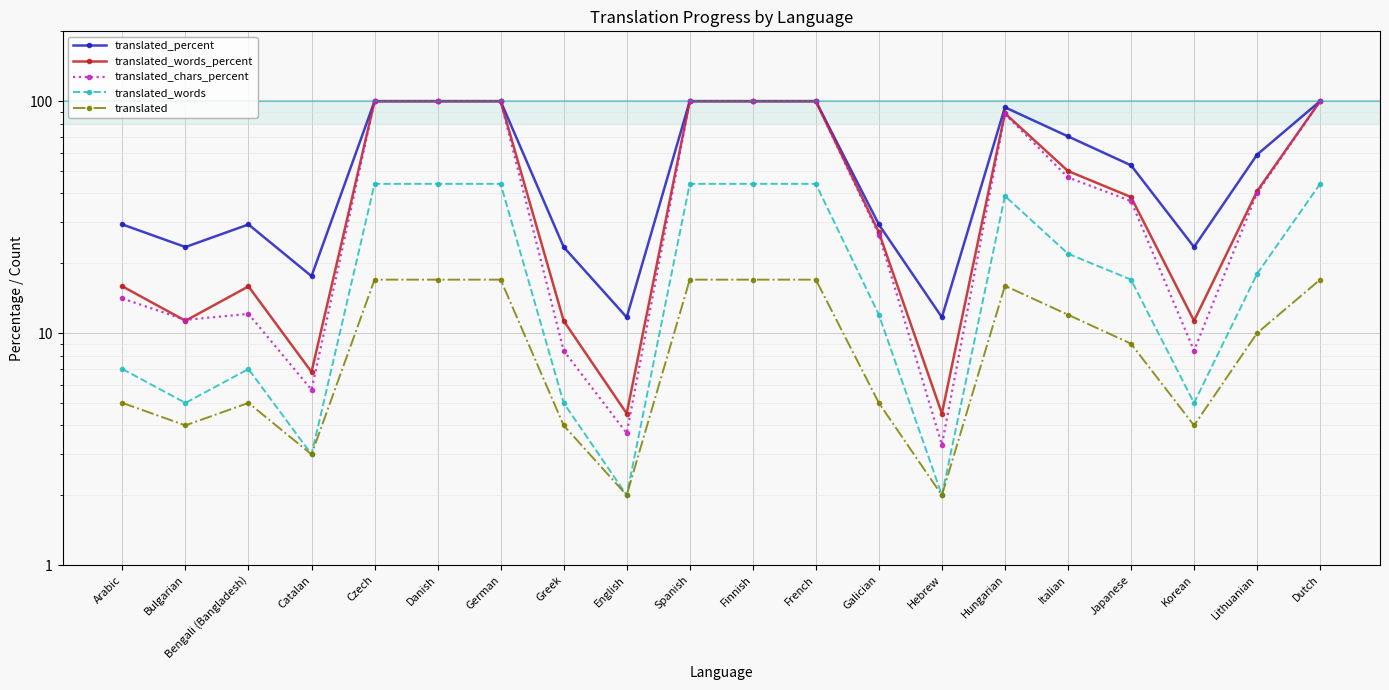

What is the total value across all series at Lithuanian?

167.9